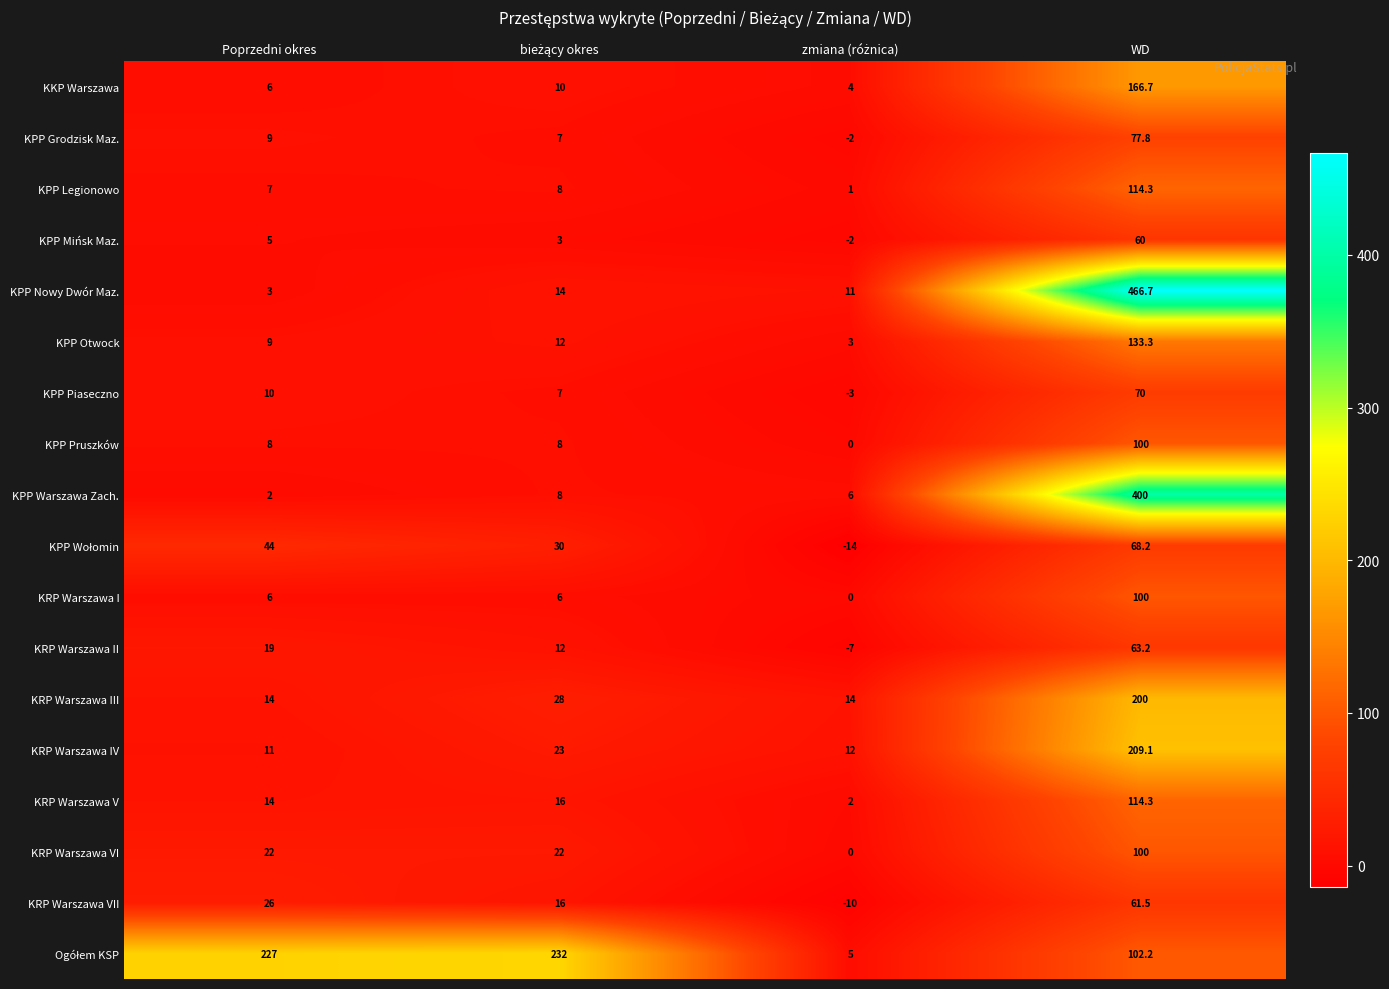

Is it true that KRP Warszawa VI equals 22.0 at Poprzedni okres?

True